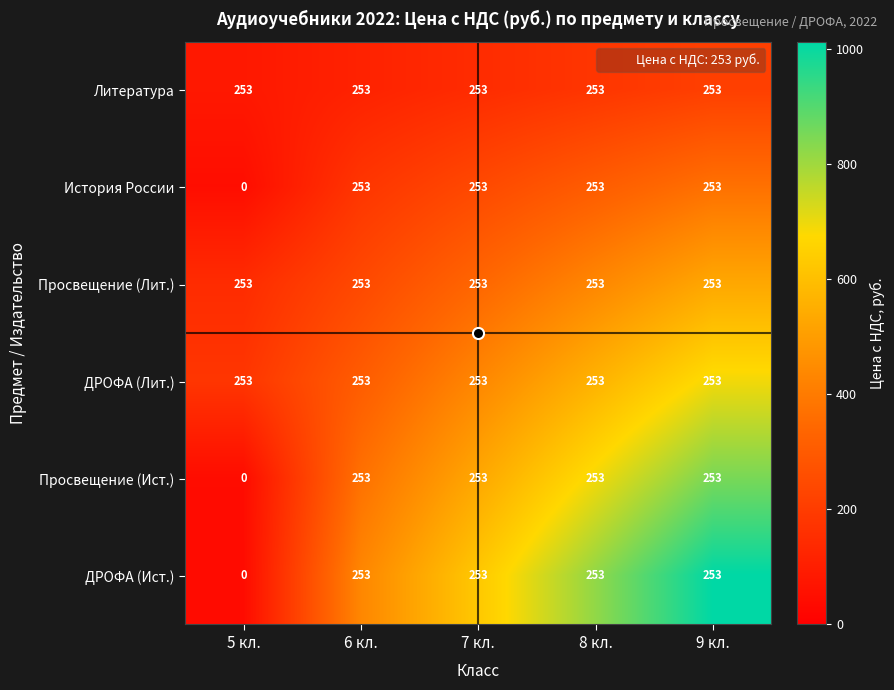

What is the greatest value displayed?

253